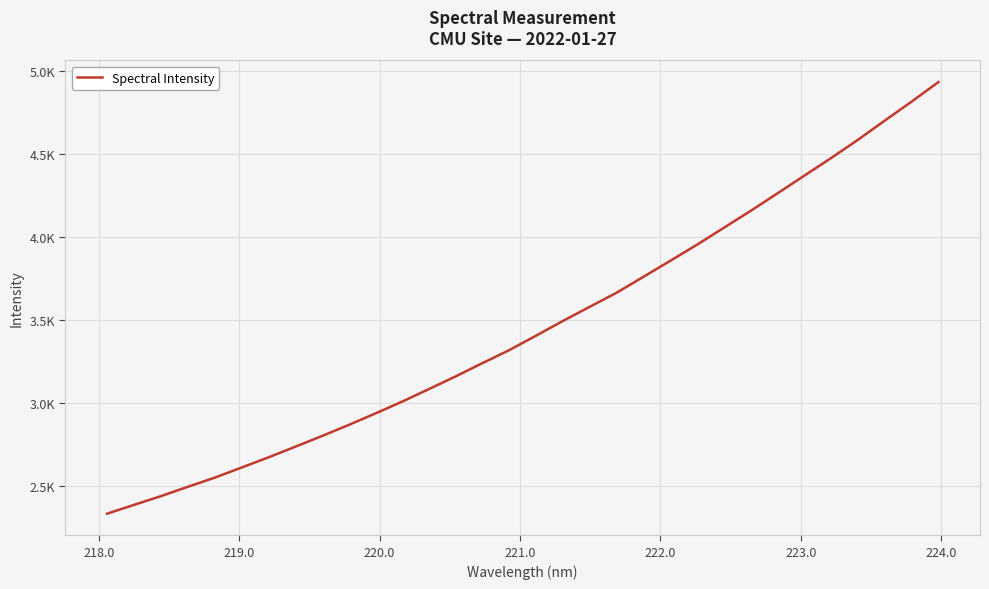

Does the chart display data point markers on the line(s)?

No